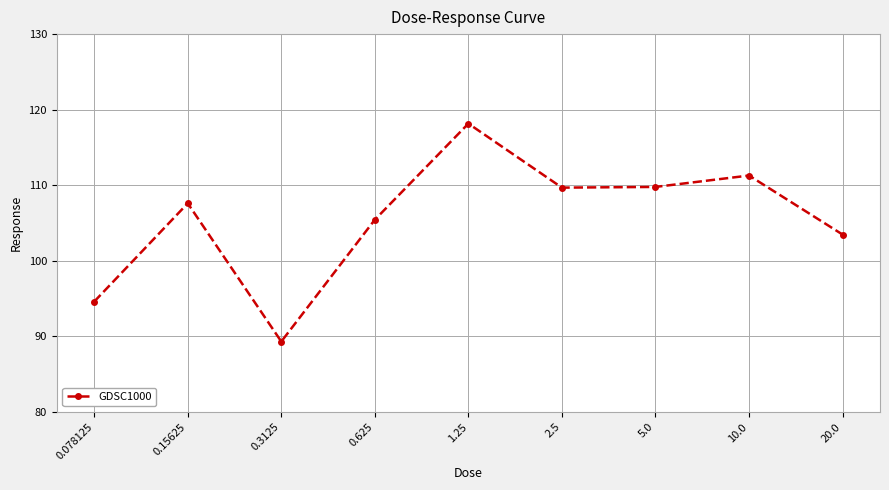

Where is the first local minimum?

0.3125